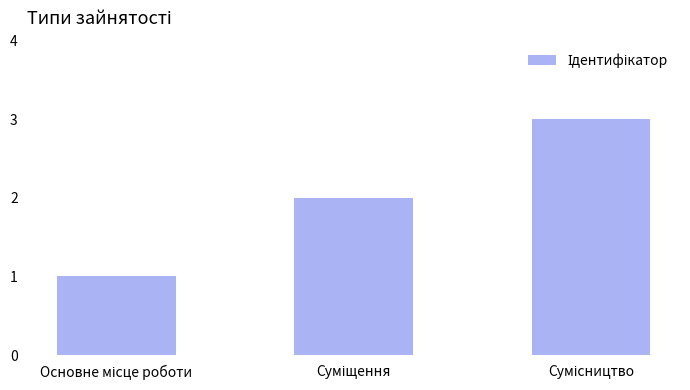

What is the greatest value displayed?

3